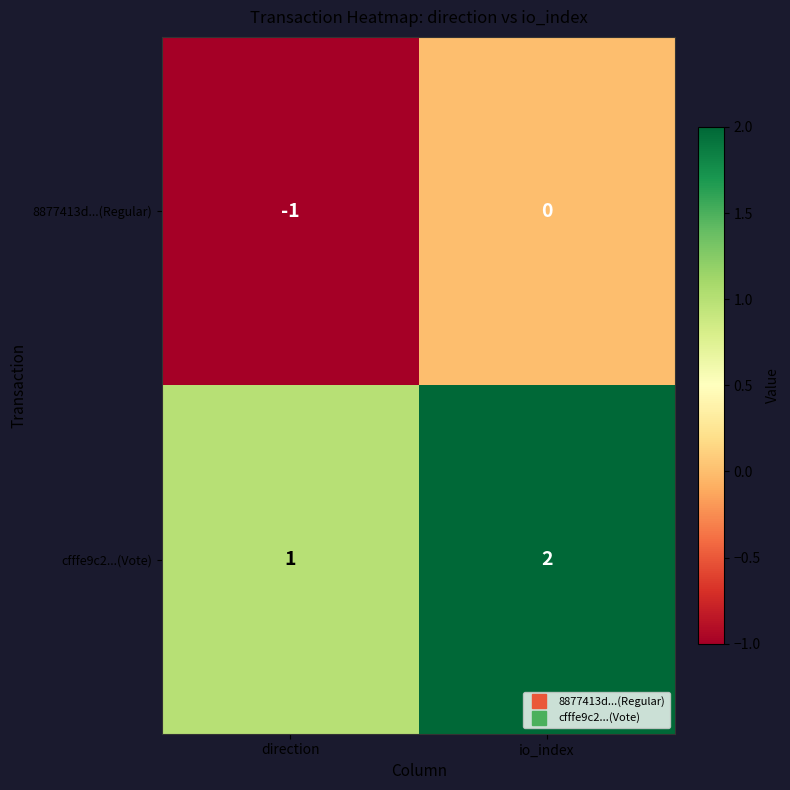

What is the sum of all cfffe9c2...(Vote) values?

3